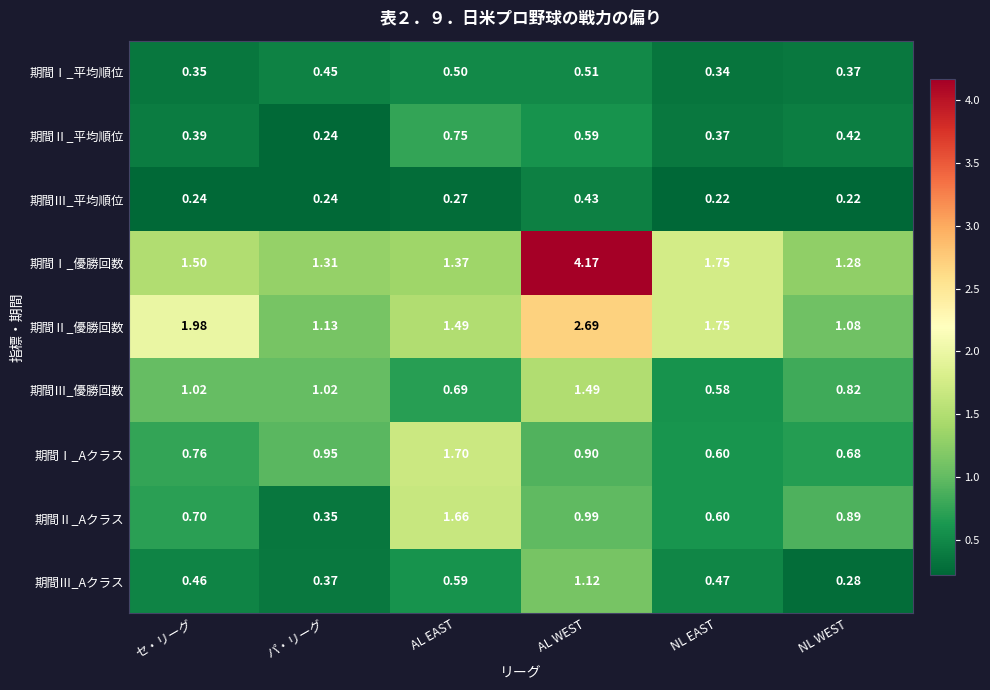

At which label does 期間Ⅱ_Aクラス reach its peak?

AL EAST